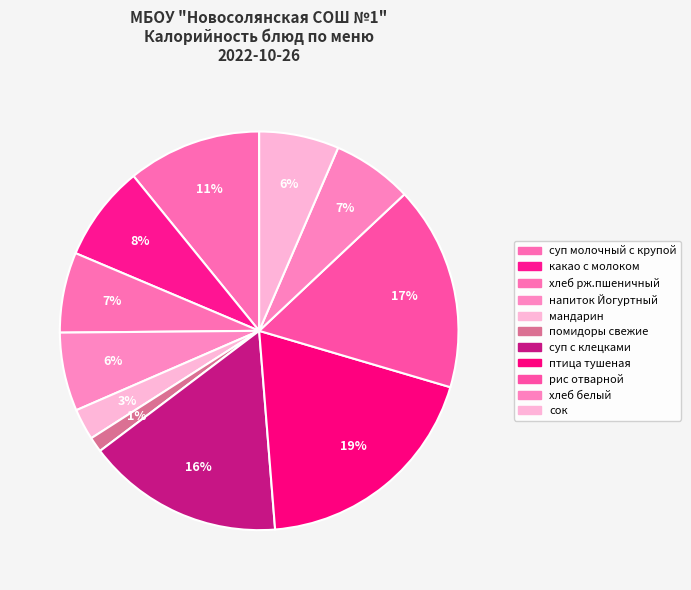

To the nearest percent, what is the difference between the напиток Йогуртный and мандарин slice percentages?

4%